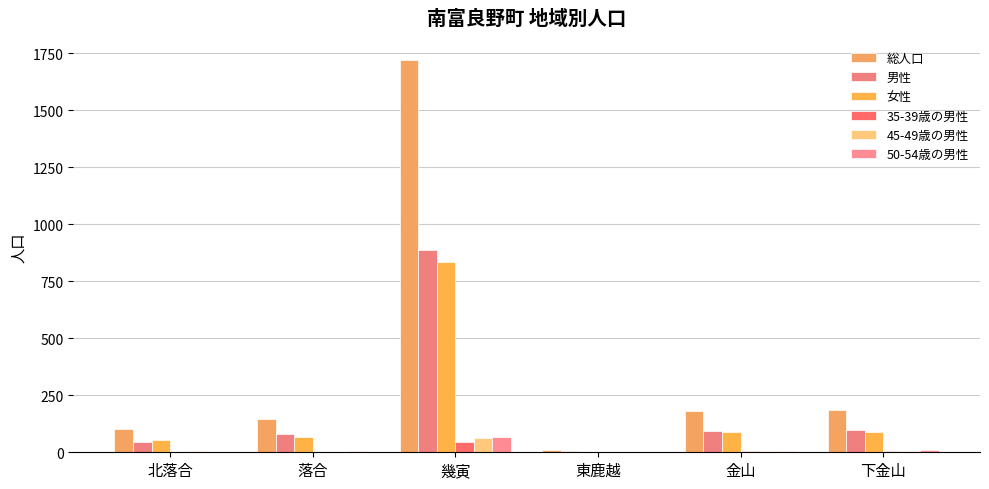

Are the bars grouped side by side (vs. stacked)?

Yes